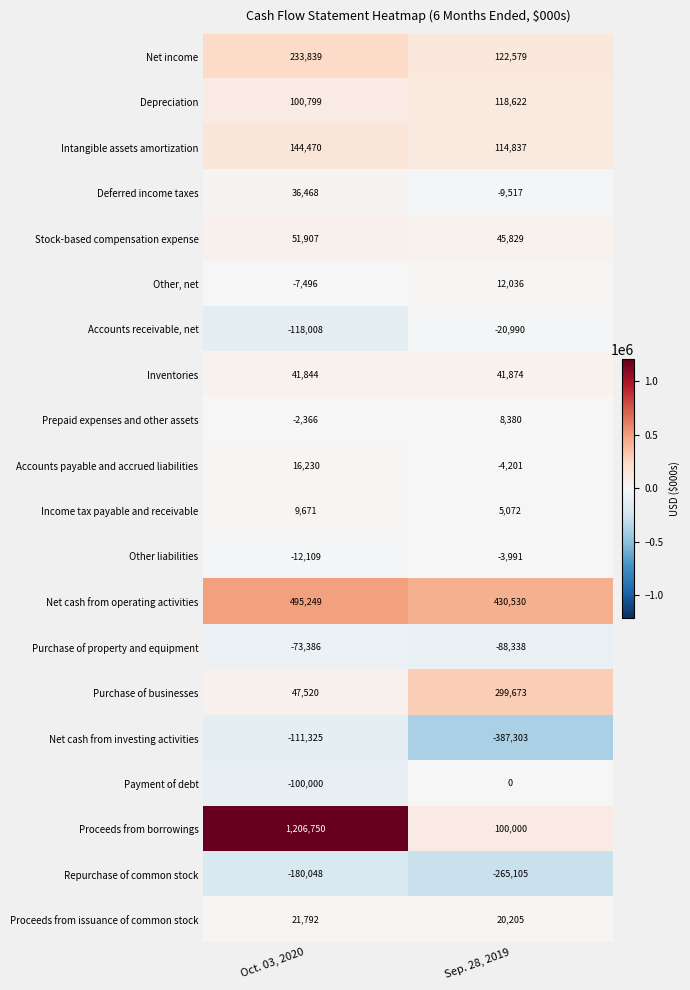

Which series has the widest spread of values?

Proceeds from borrowings